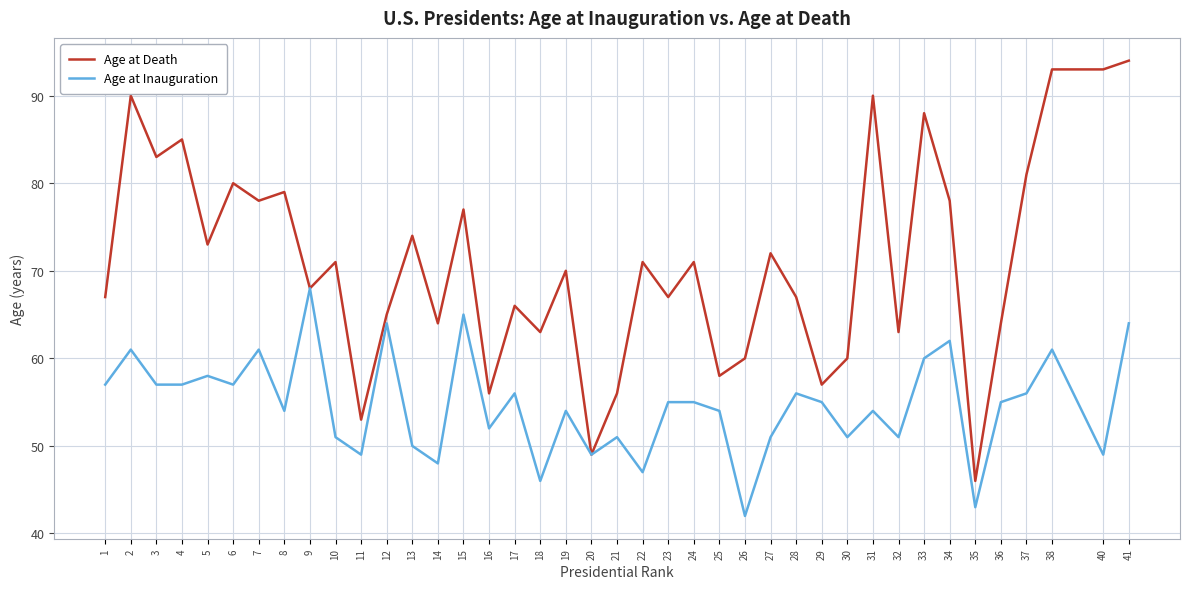

Is it true that Age at Inauguration equals 54 at 8?

True